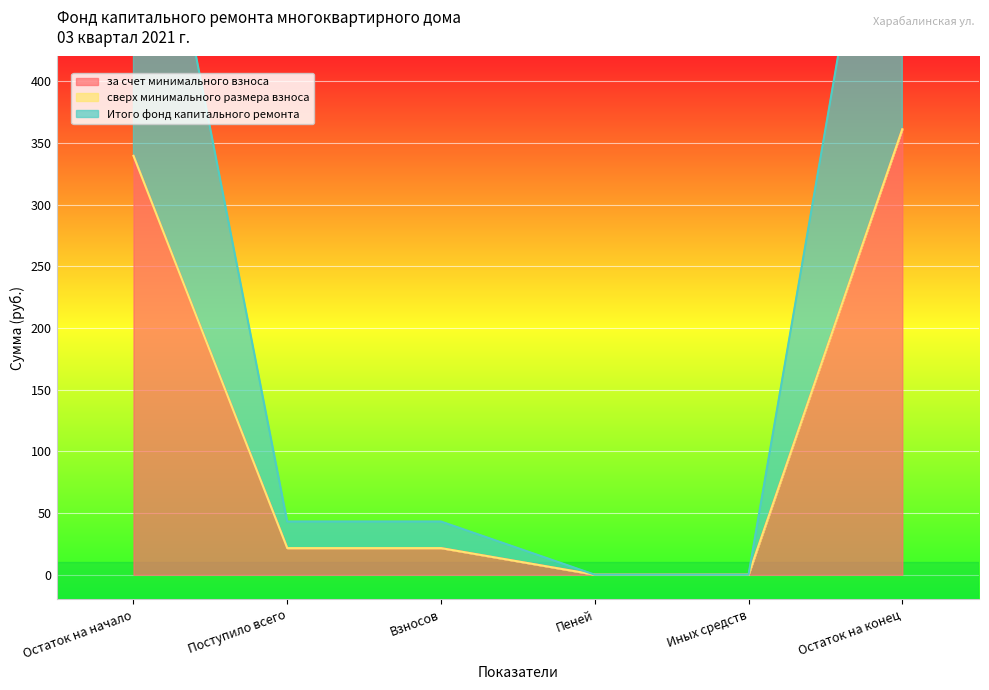

Which category has the highest value in the за счет минимального взноса series?

Остаток на конец